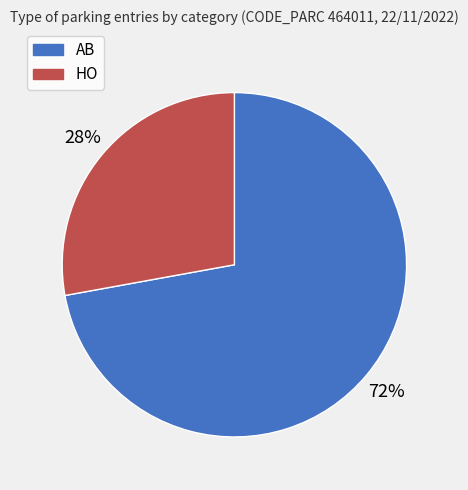

Is the sum of AB and HO greater than half?

Yes